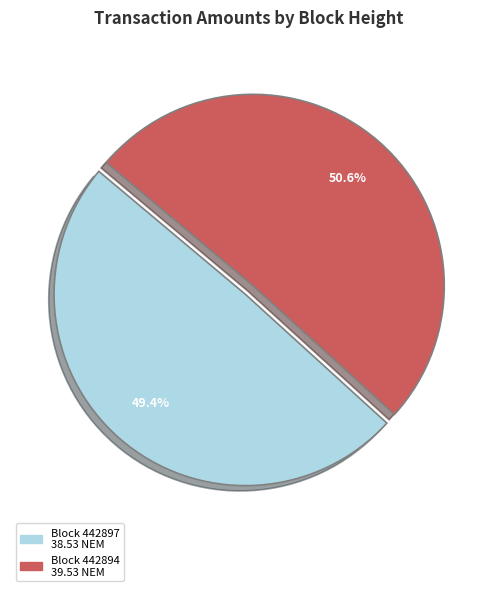

Does any single category account for the majority?

Yes